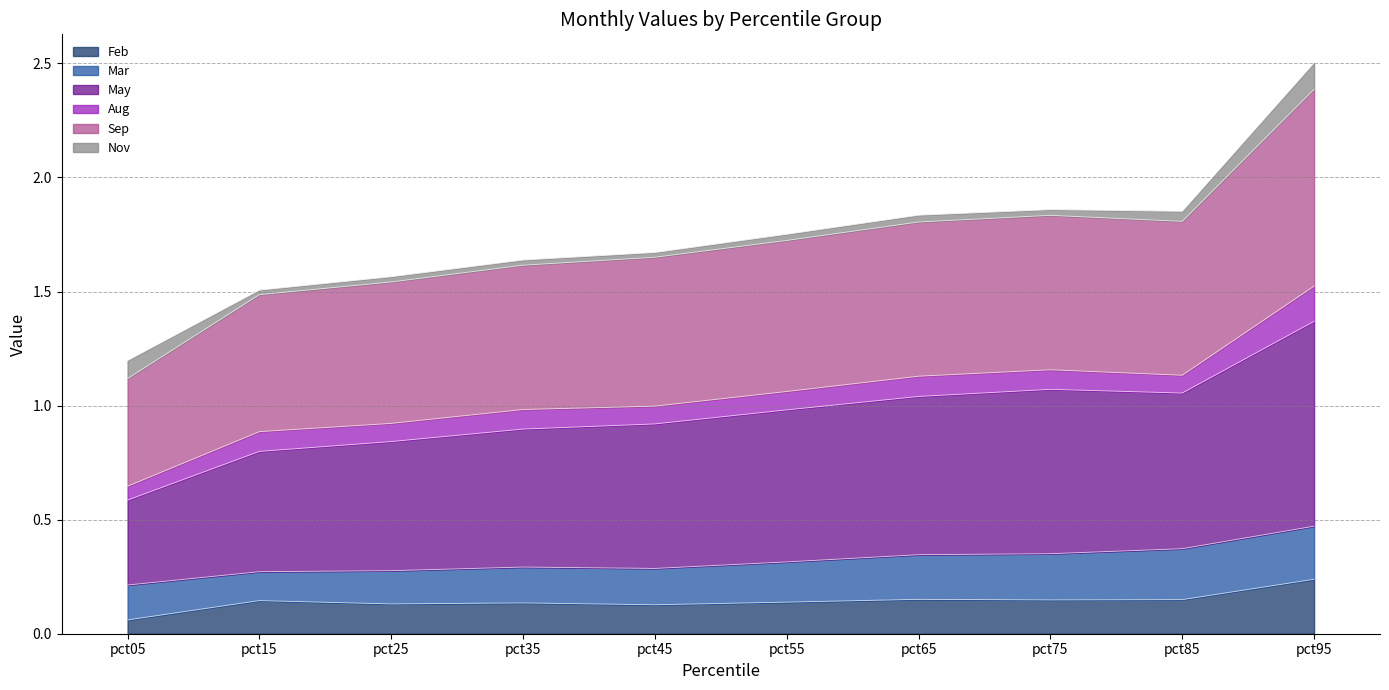

Which category has the lowest value in the Feb series?

pct05